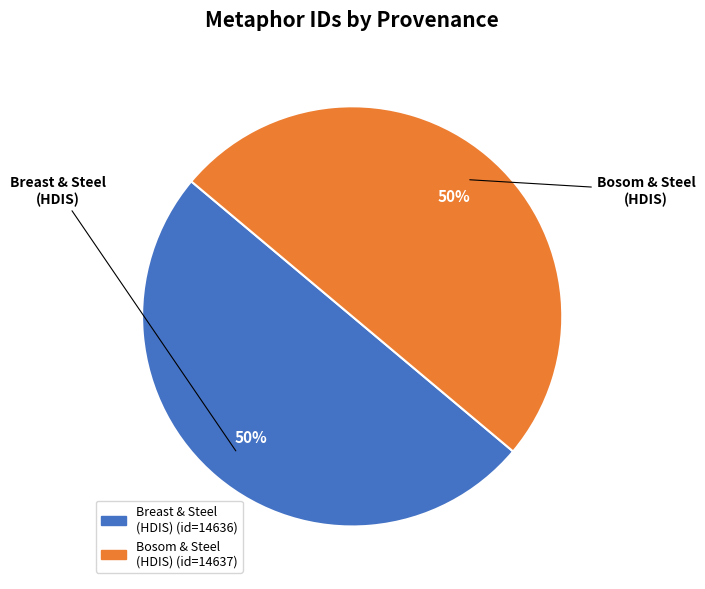

To the nearest percent, what is the average slice percentage?

50%